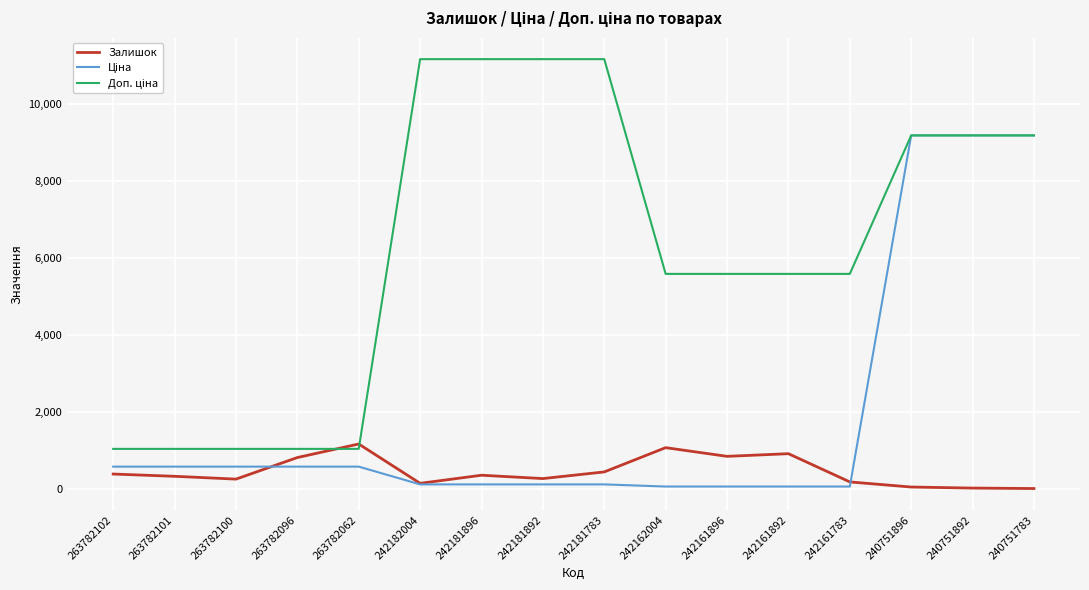

Does the chart have visible grid lines?

Yes